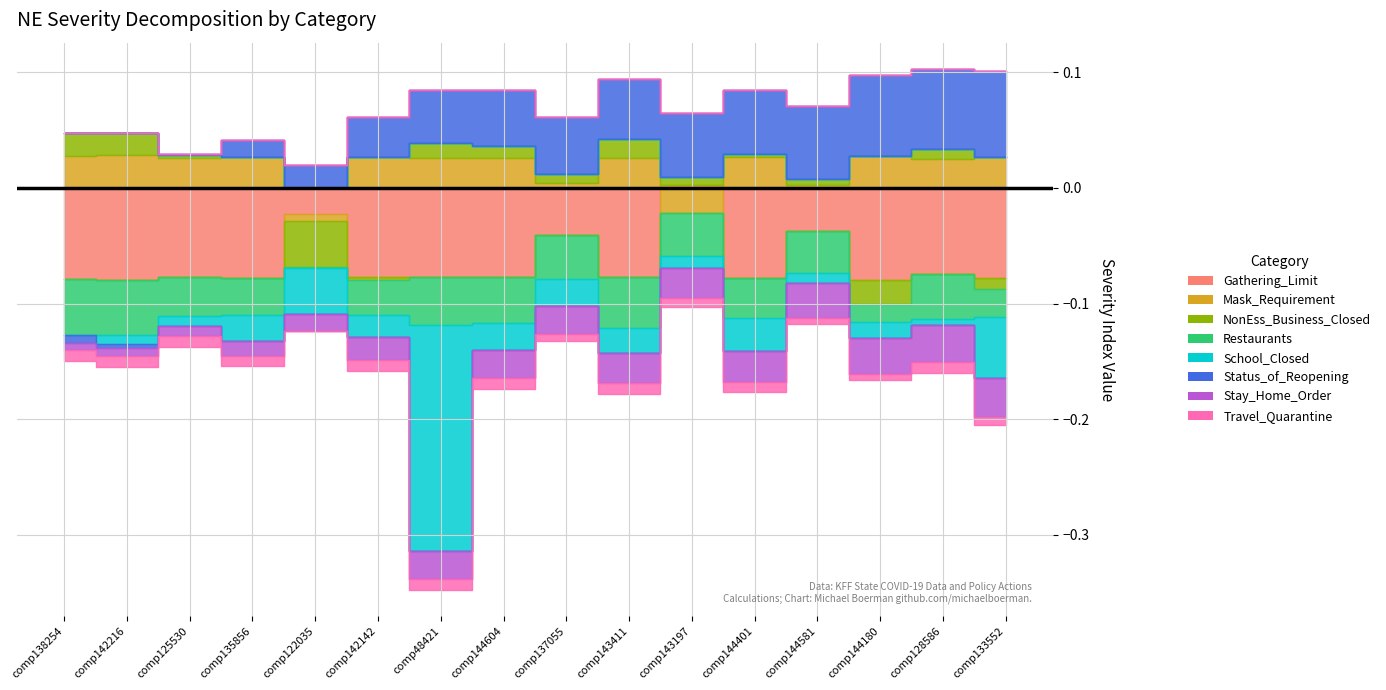

True or false: Fidalgo Bay has a value of 3180330.2 at cds.comp48421.

False